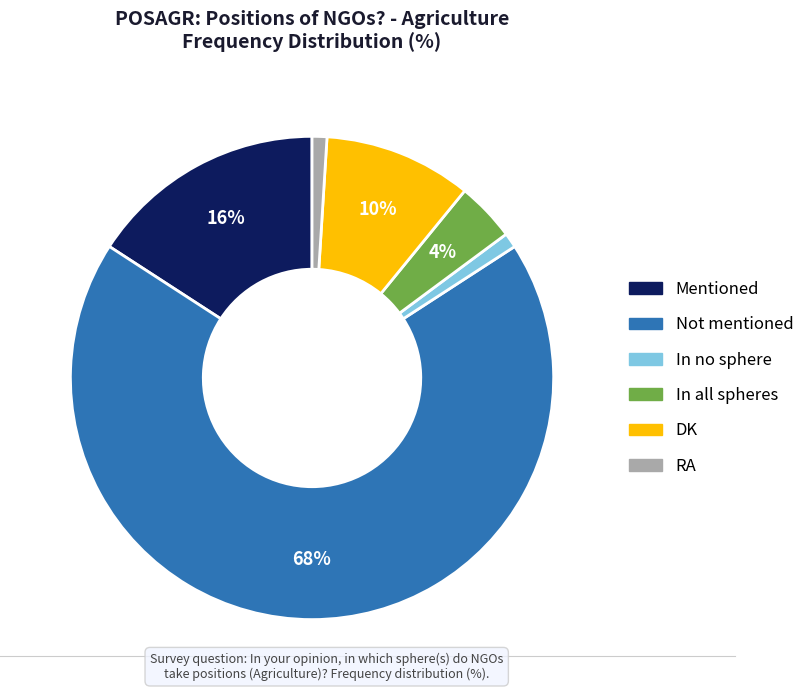

Is the sum of RA and DK greater than half?

No